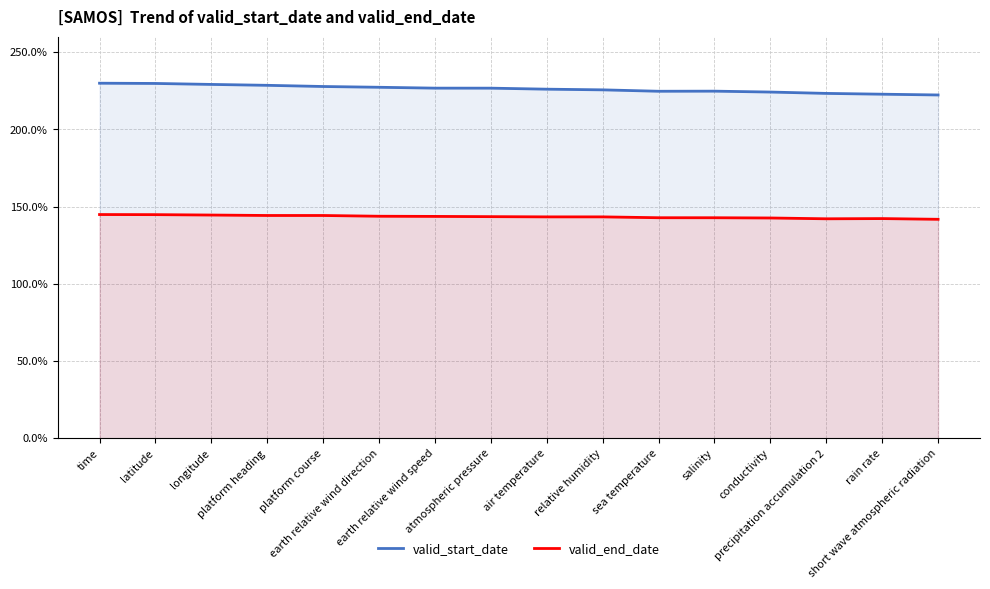

Rank the series at rain rate from highest to lowest value.

valid_start_date, valid_end_date